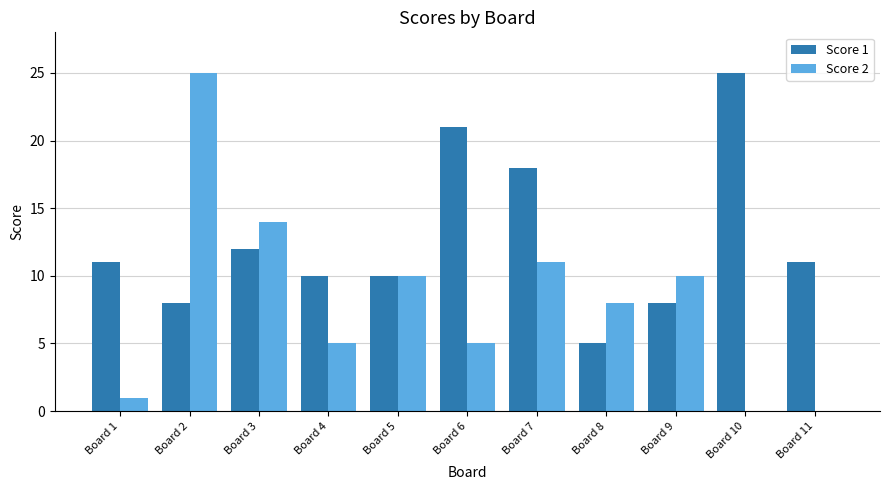

The value of Score 2 at Board 8 is 8. True or false?

True